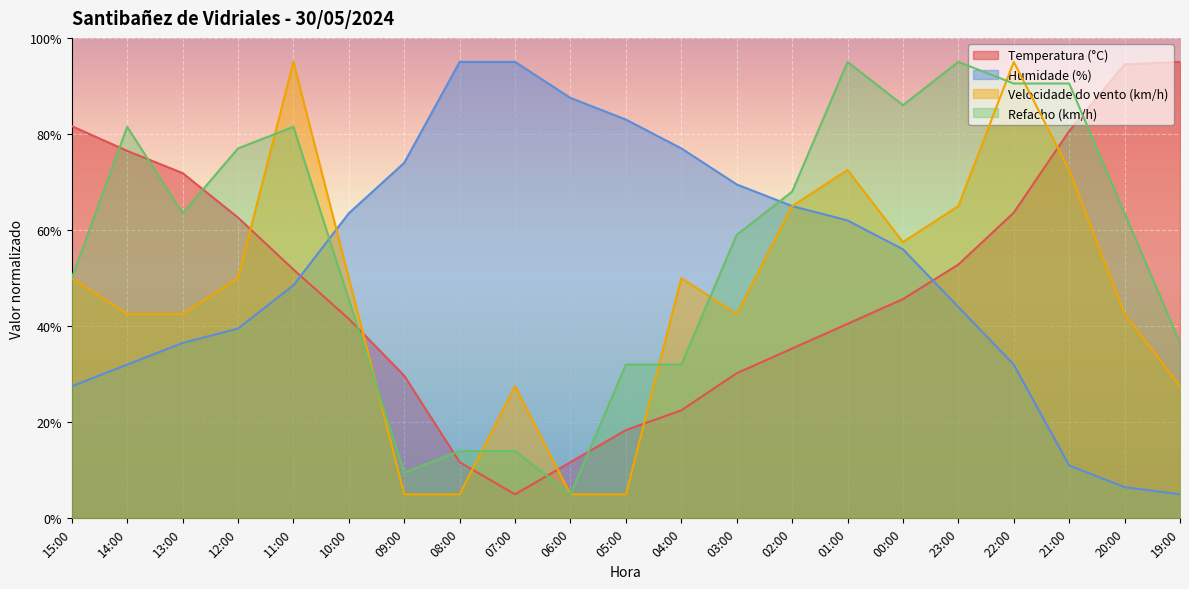

True or false: Humidade (%) has a value of 16.0 at 15:00.

False